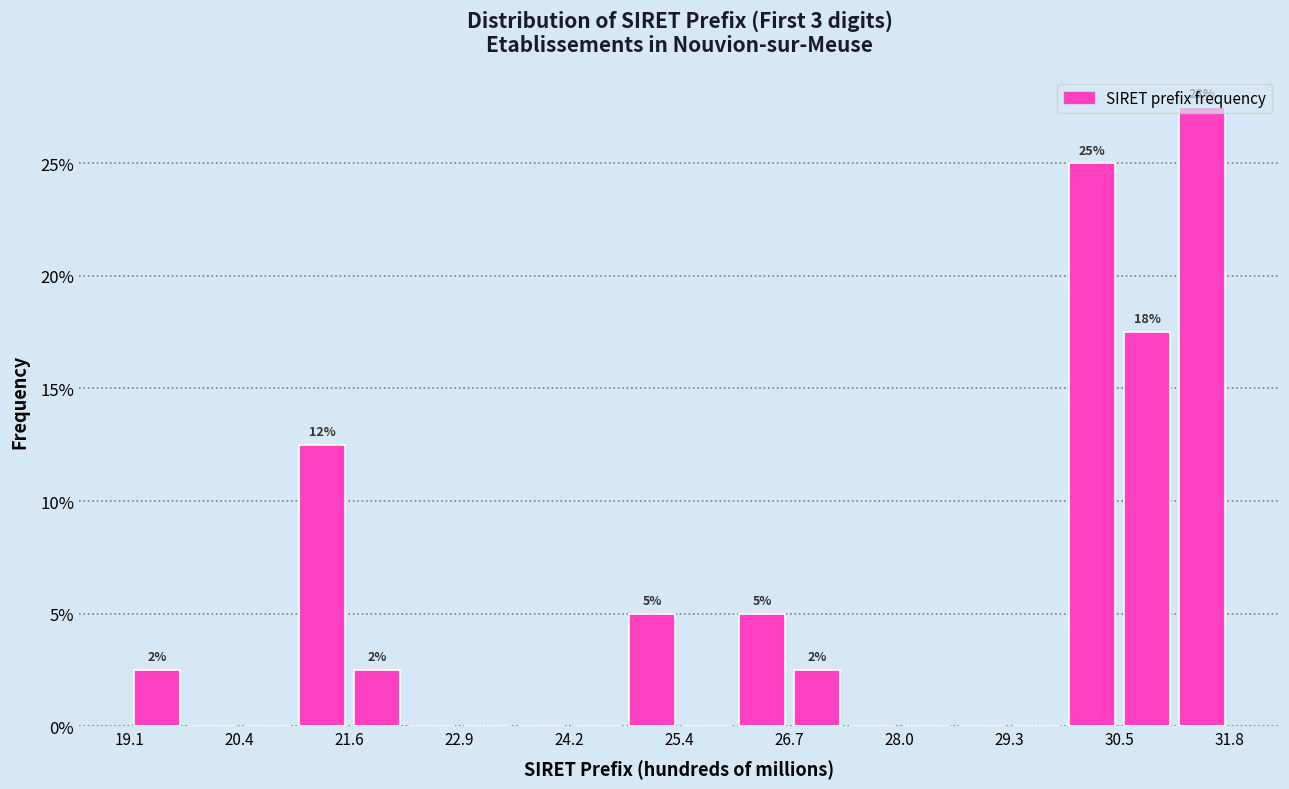

Read against the x-axis, roughly where is the centre of the tallest bar?

31.4